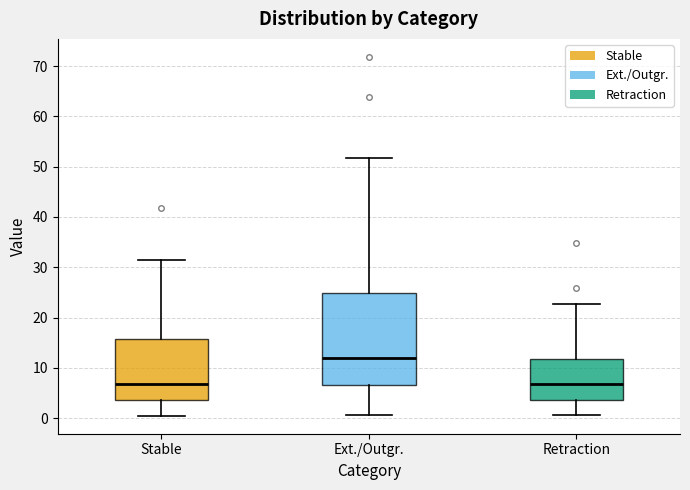

Comparing the boxes themselves (not the whiskers), which one is the tallest?

Ext./Outgr.